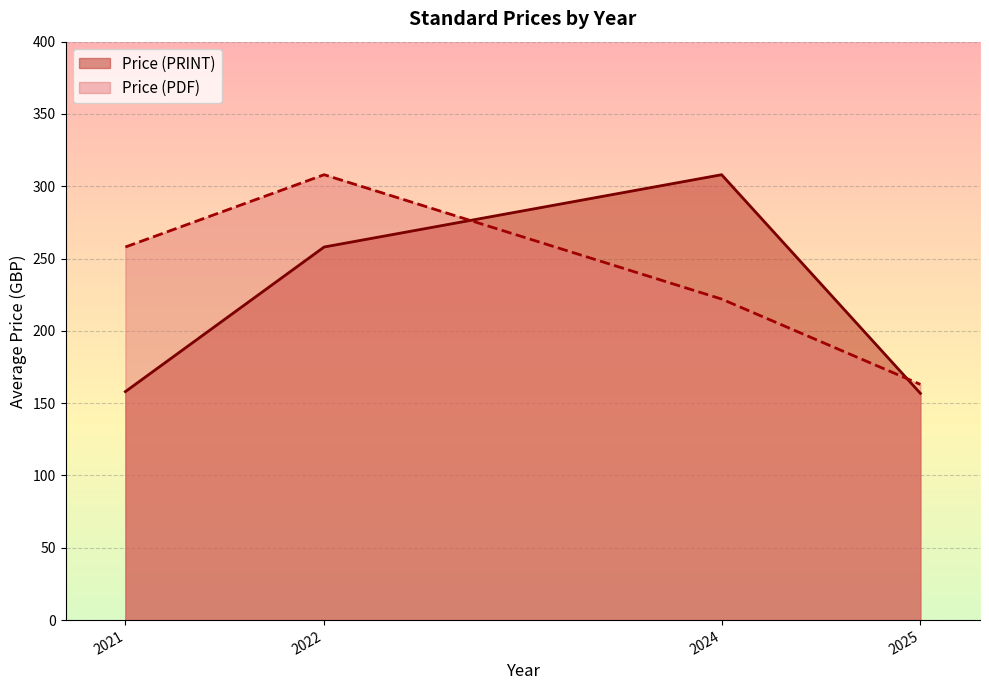

How many times do Price (PDF) and Price (PRINT) cross each other?

2